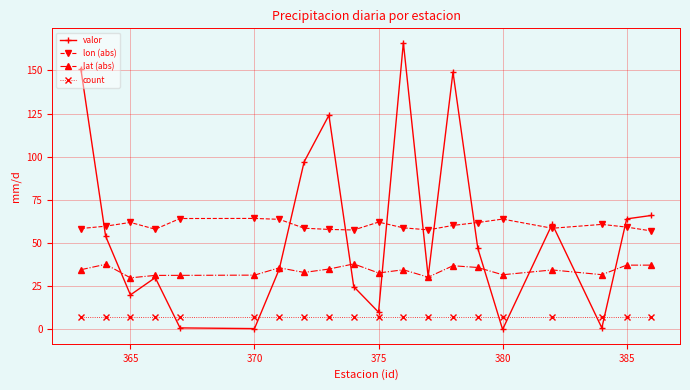

Does the chart display data point markers on the line(s)?

Yes